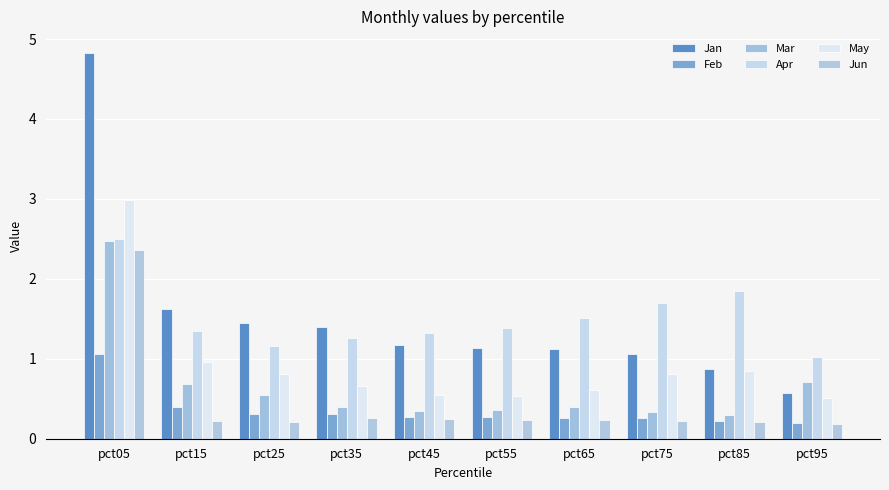

What is the sum of all Jan values?

15.3